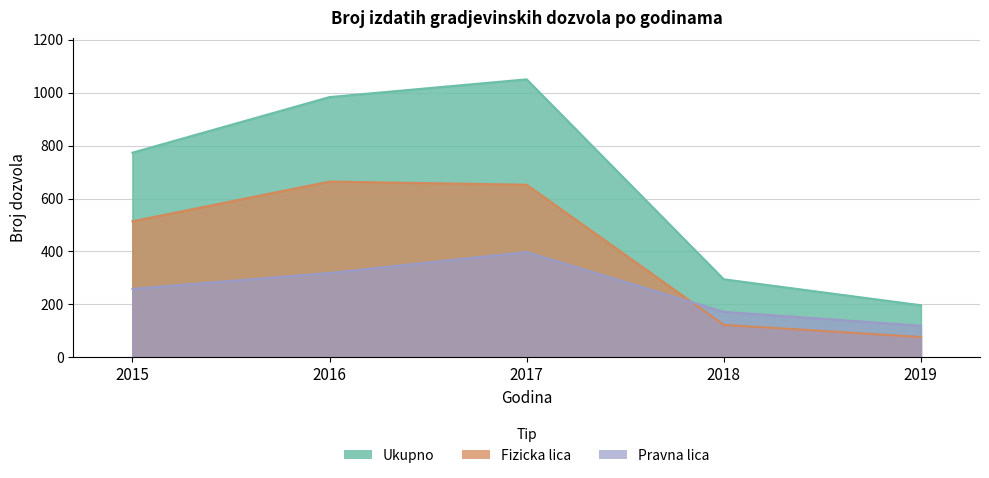

What is the sum of the Pravna lica values at 2016 and 2017?

717